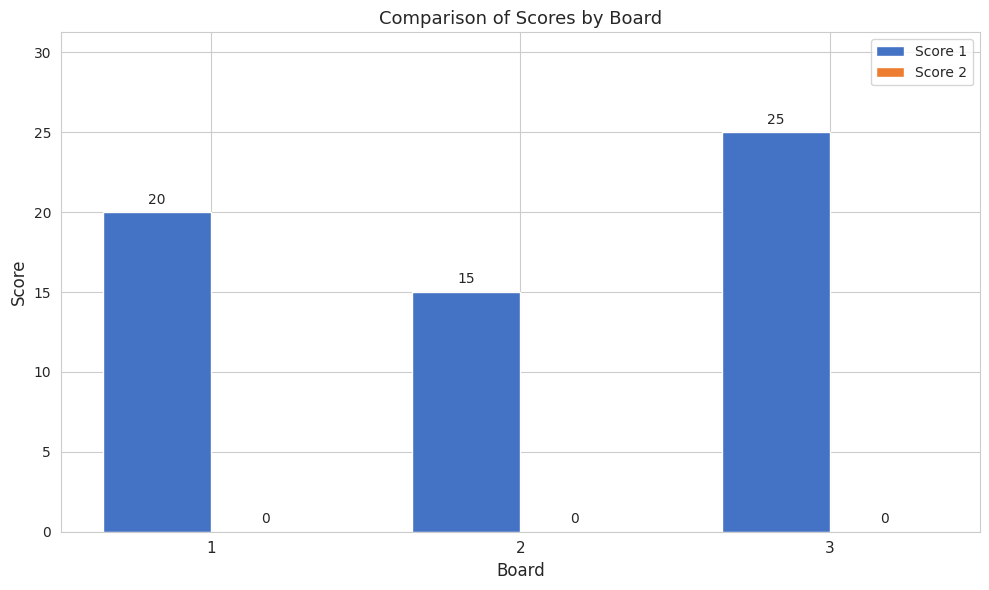

What is the change in value from 1 to 3?

+5